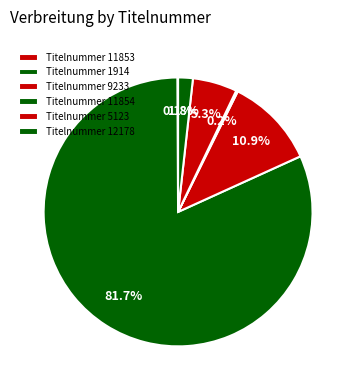

Which category has the biggest portion of the pie?

1914